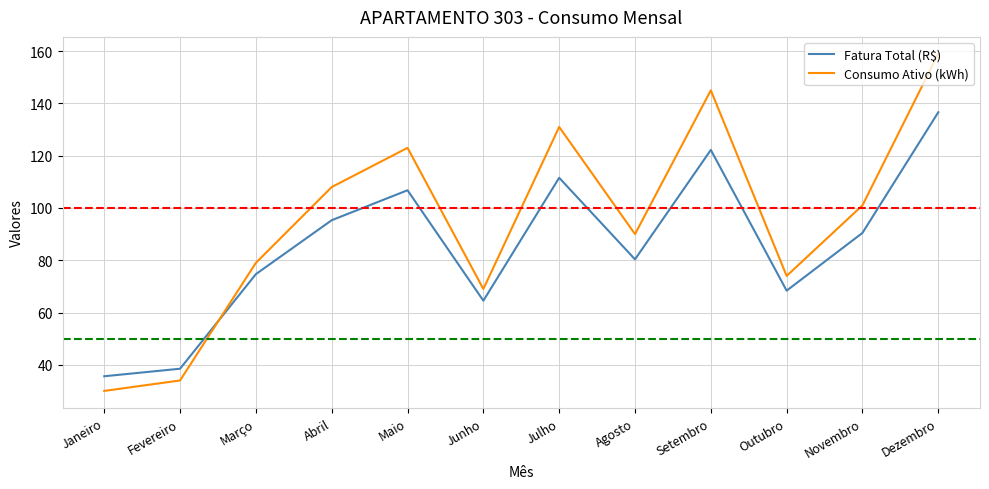

What are all the series names shown in the legend?

Fatura Total (R$), Consumo Ativo (kWh)